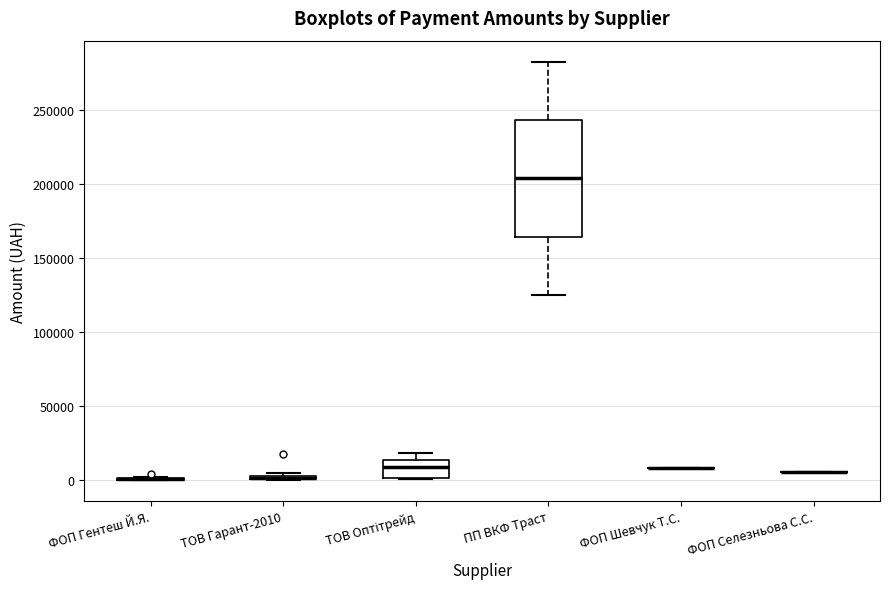

Which box is the tallest, from its lower edge to its upper edge?

ПП ВКФ Траст